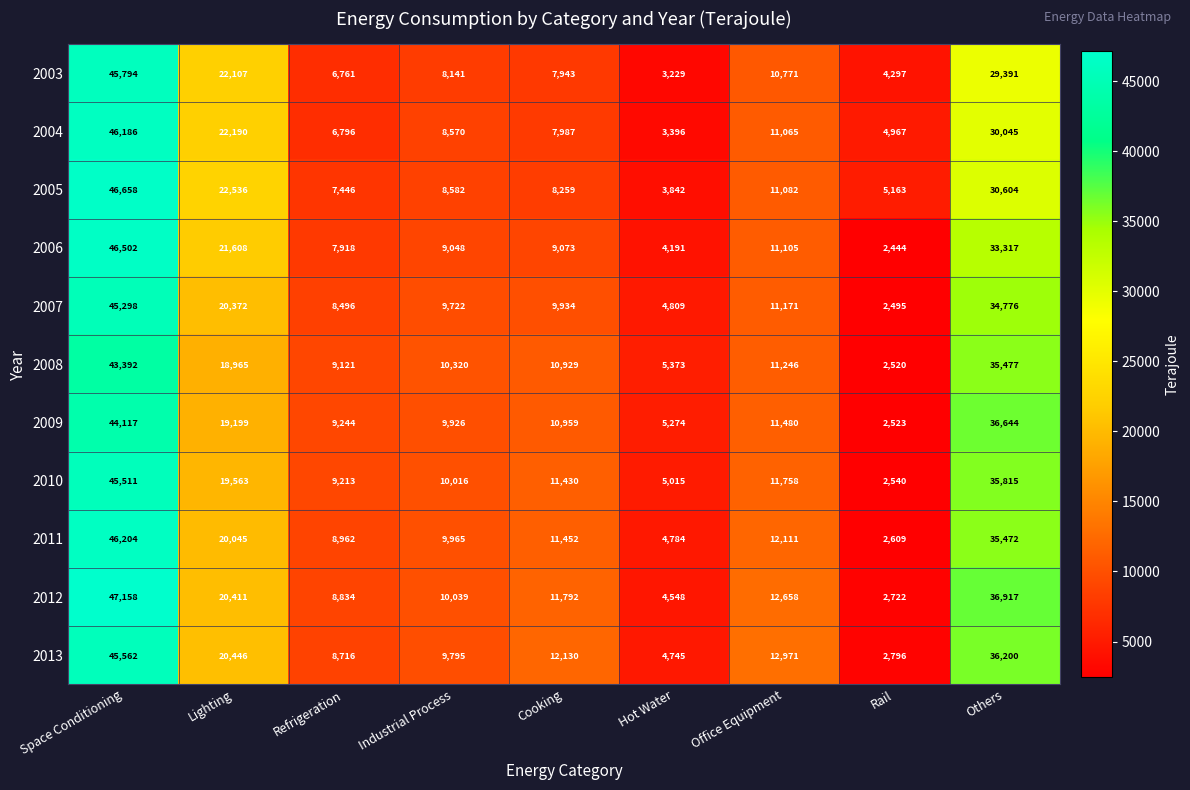

What is the total value across all series at Industrial Process?

104124